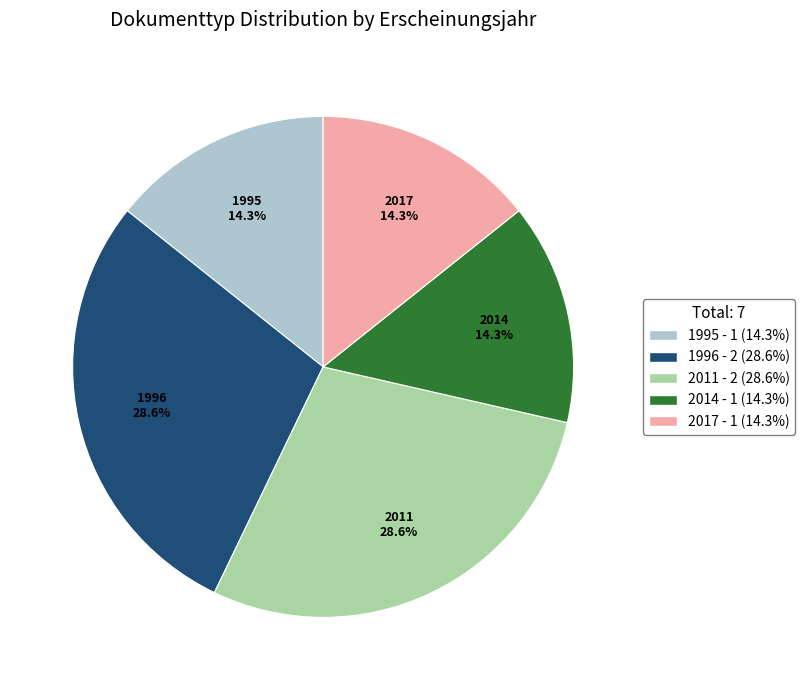

Does any single category account for the majority?

No